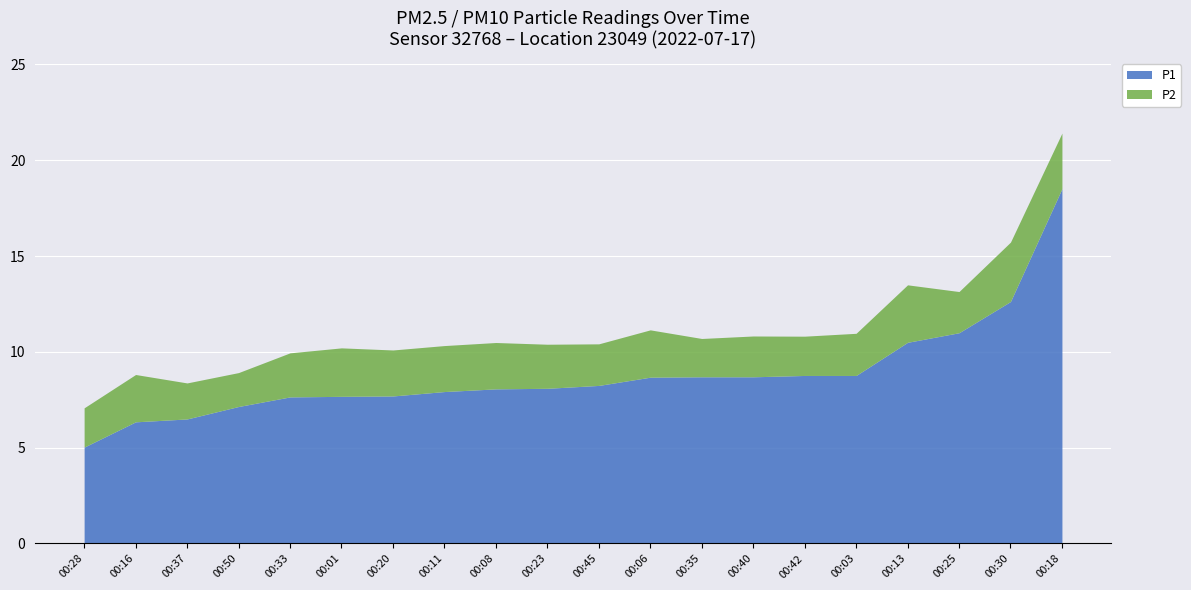

True or false: P2 and P1 intersect in this chart.

False